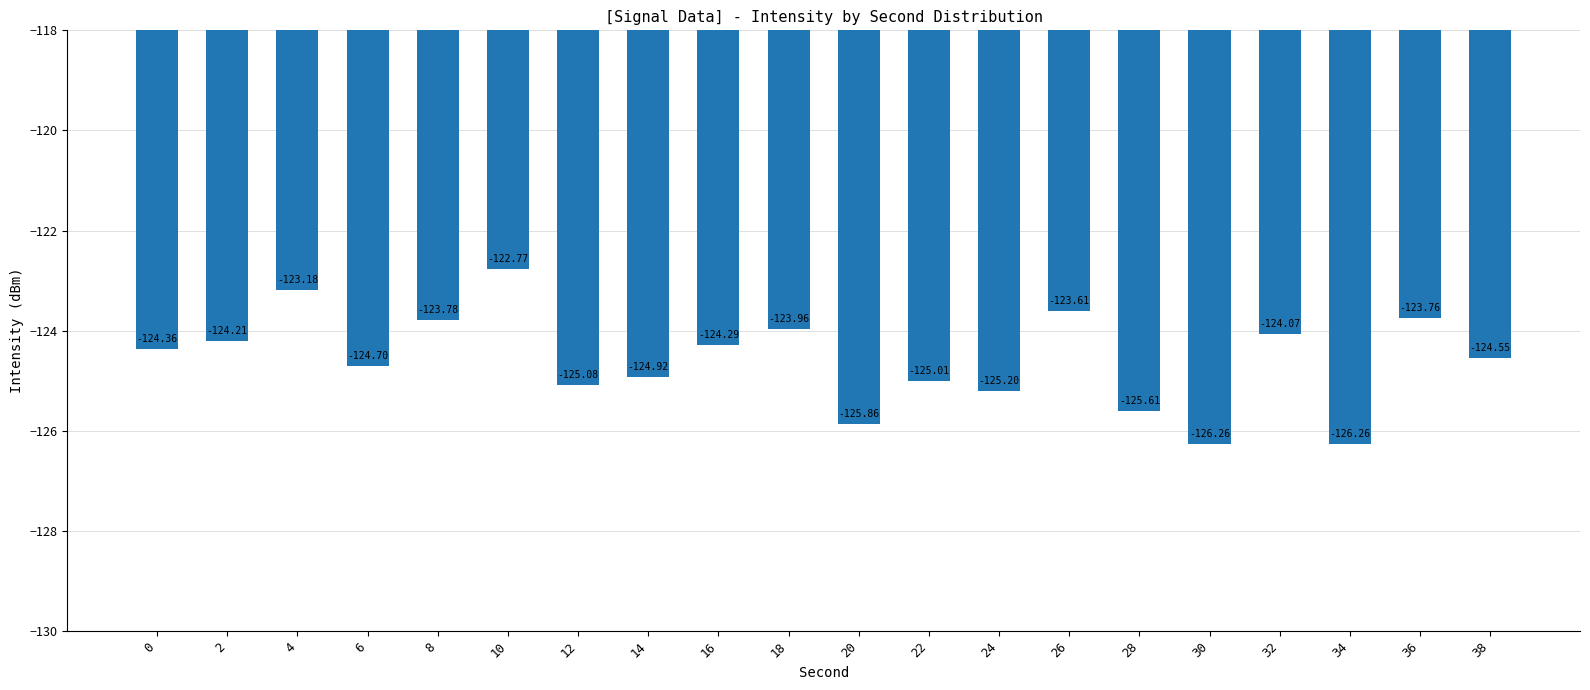

Between 12 and 16, which is larger?

16